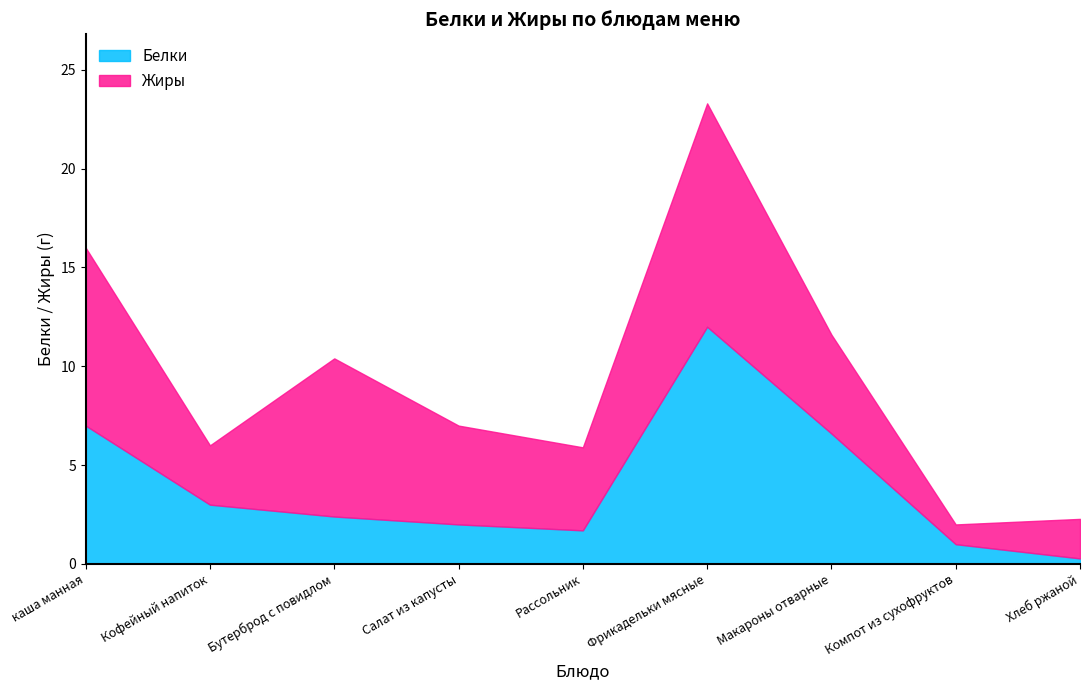

What is the maximum value for Белки?

12.0